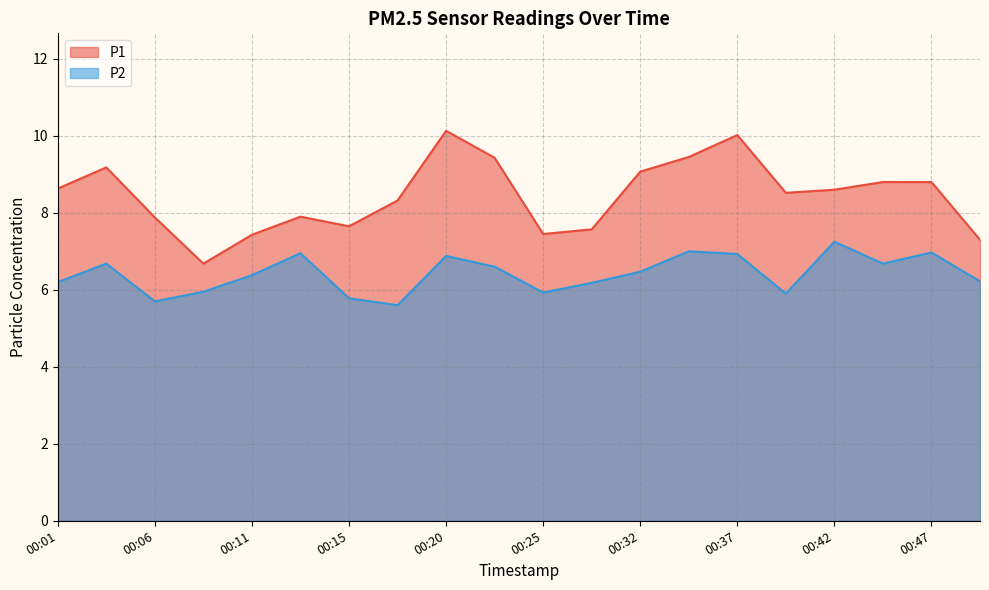

What is the difference between the second highest and second lowest values in the P1 series?

2.7